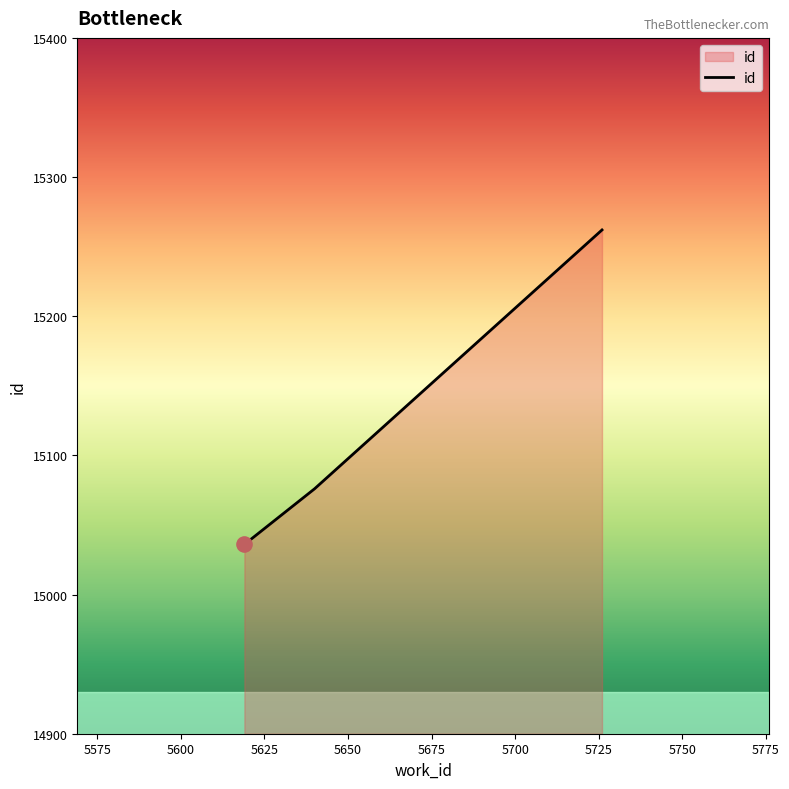

What is the smallest value displayed?

15036